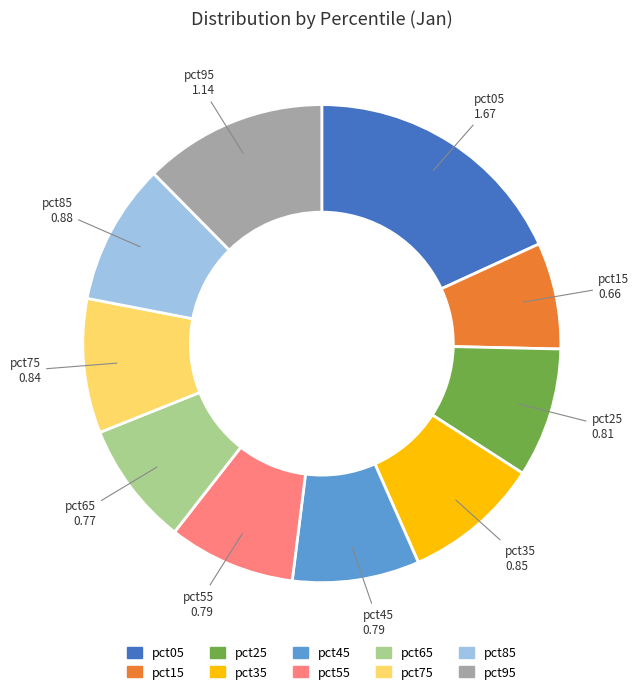

Is it true that pct65 is 8% of the pie?

True